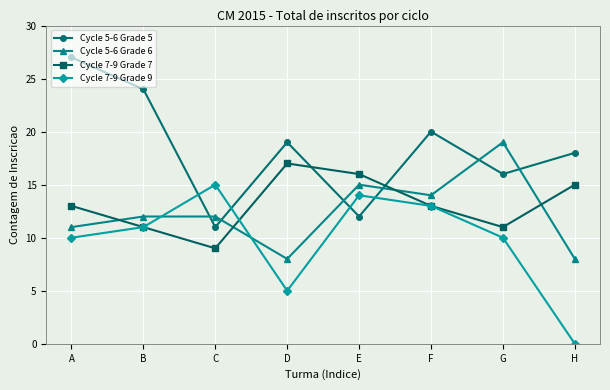

How many categories are shown in the chart?

8